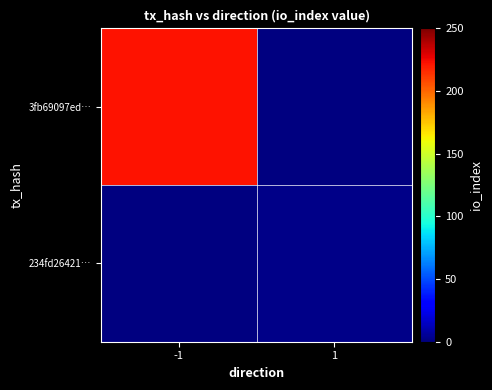

Reading left to right, transcribe all the data shown in this chart.

3fb69097ed…: -1=222	1=0
234fd26421…: -1=0	1=2